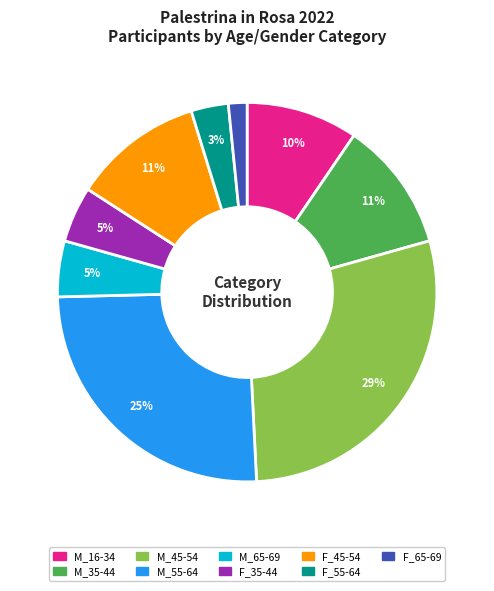

Count the number of slices in the pie.

9